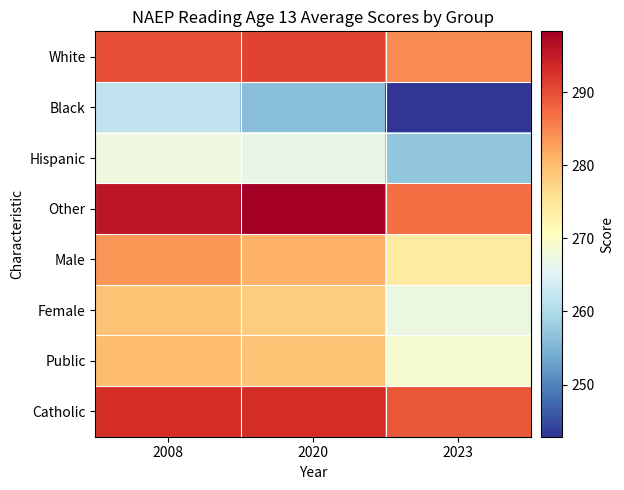

What is the spread (max minus min) of values at 2020?

42.1